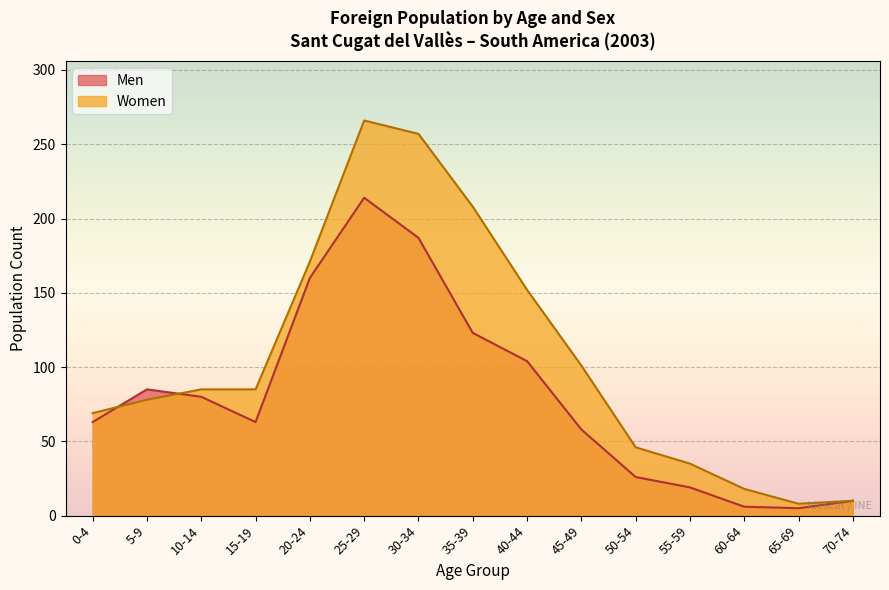

True or false: Women and Men intersect in this chart.

True